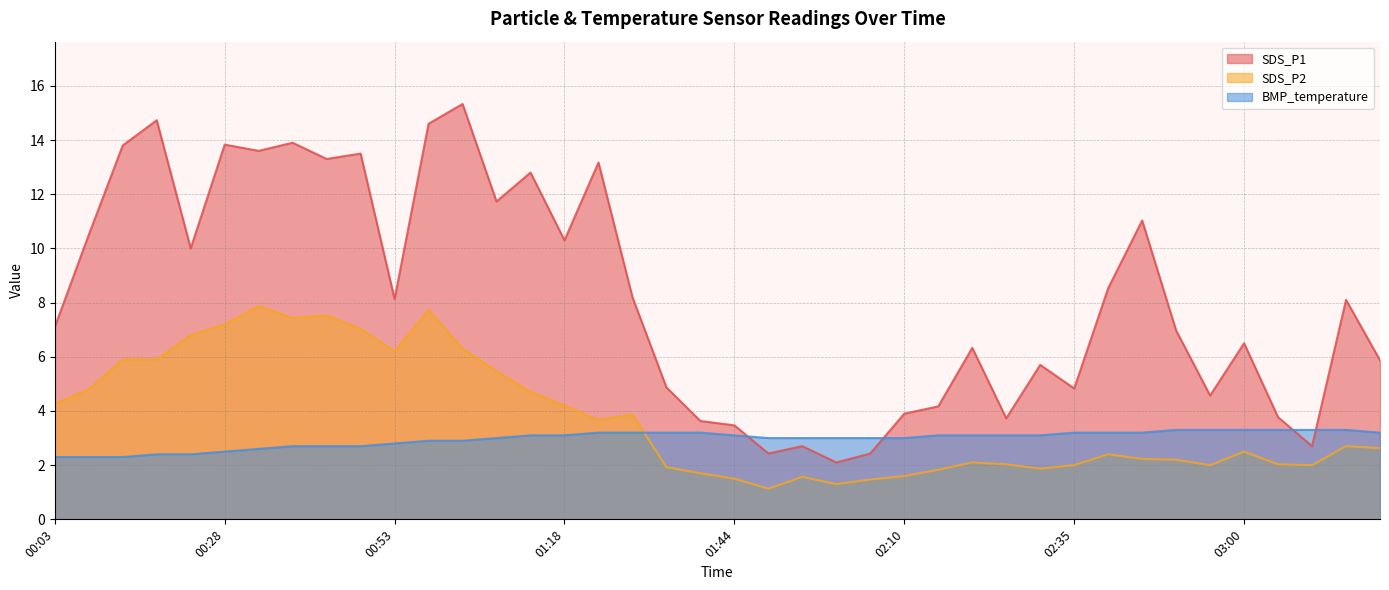

Is the value of SDS_P2 at 00:03 greater than the value of SDS_P1 at 02:25?

Yes